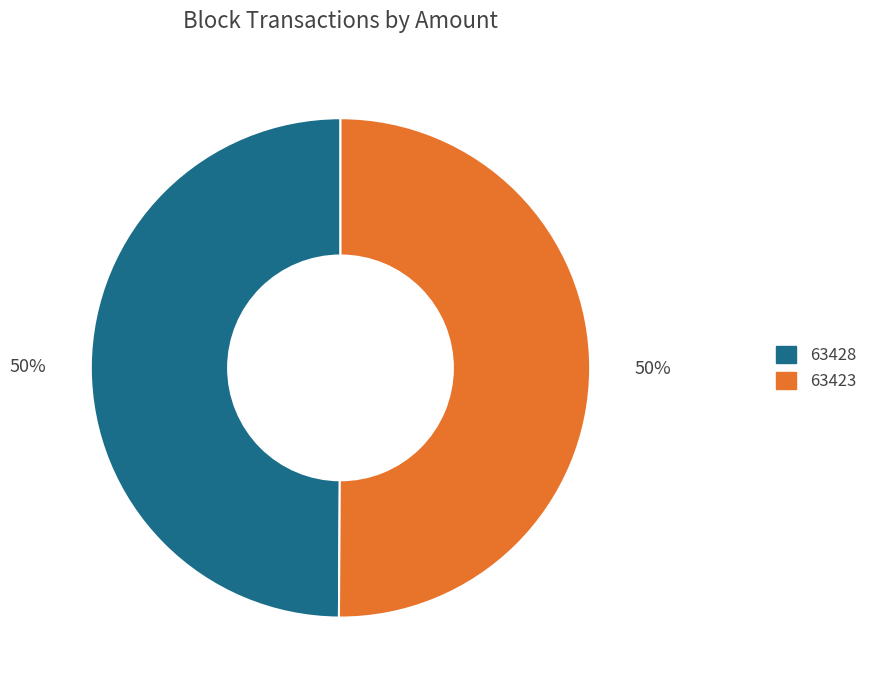

Is the sum of 63423 and 63428 greater than half?

Yes